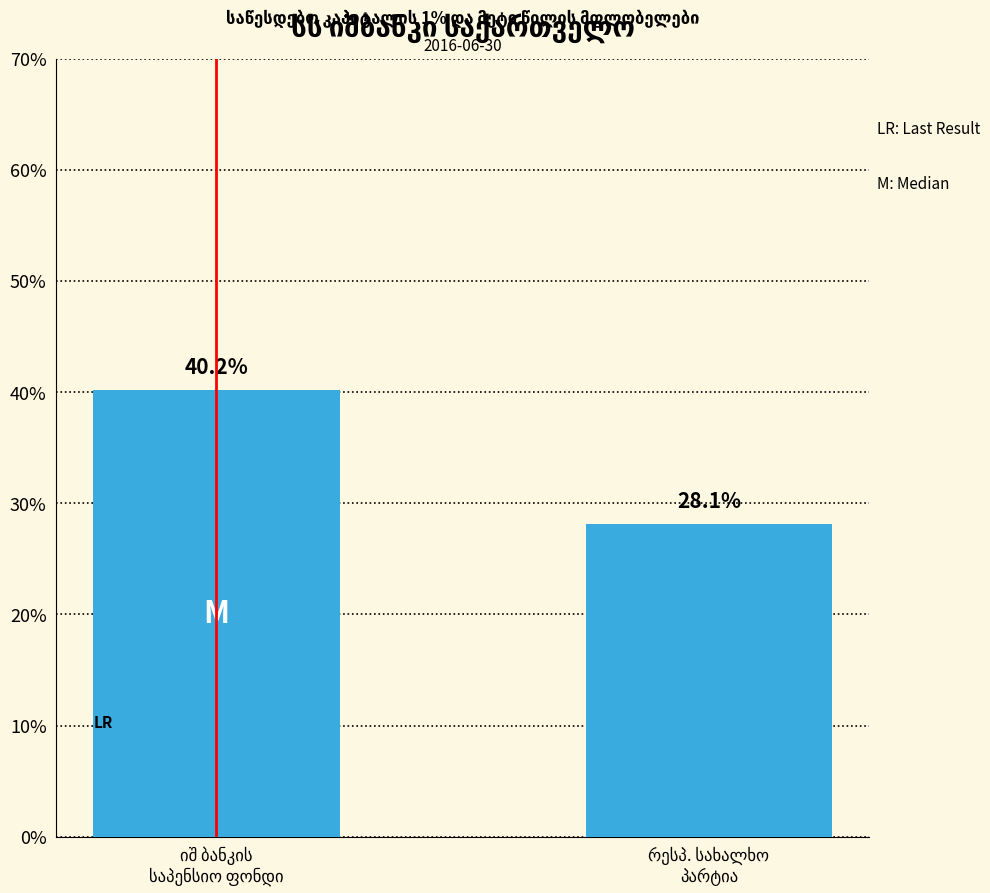

Are the bars horizontal?

No